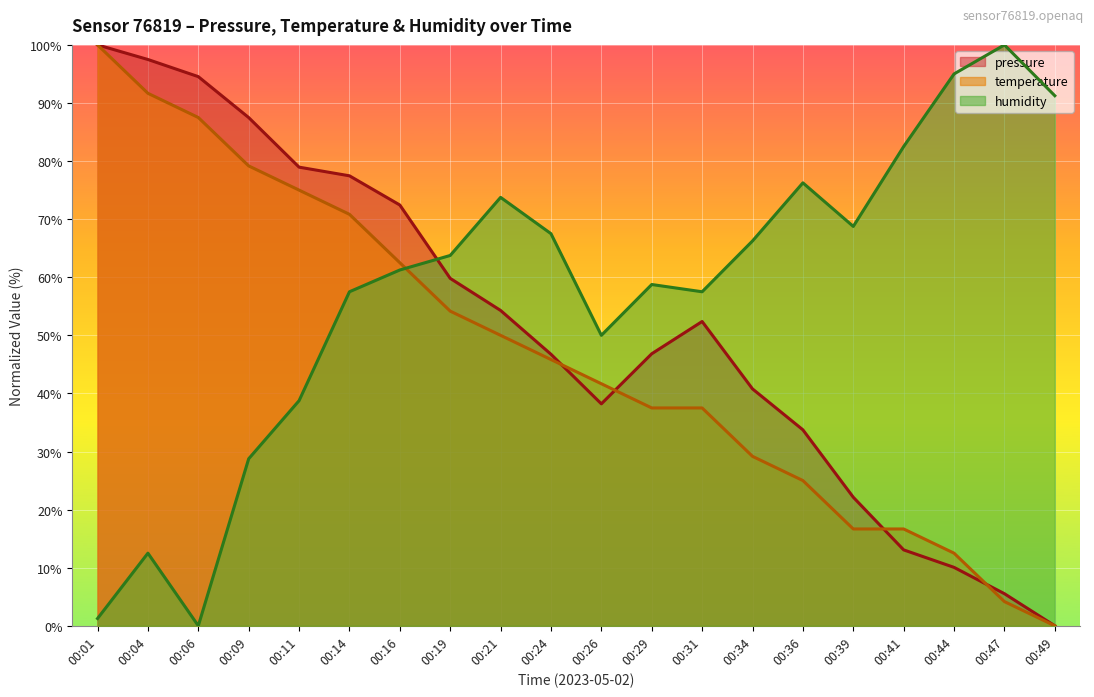

What is the sum of the temperature values at 00:19 and 00:47?

58.3